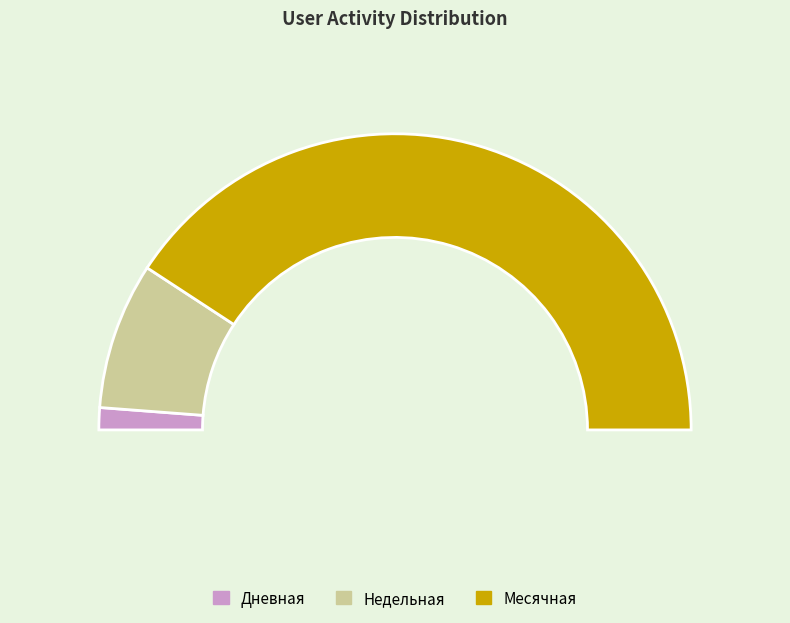

At 22, list the series in order from smallest to largest.

Дневная, Недельная, Месячная